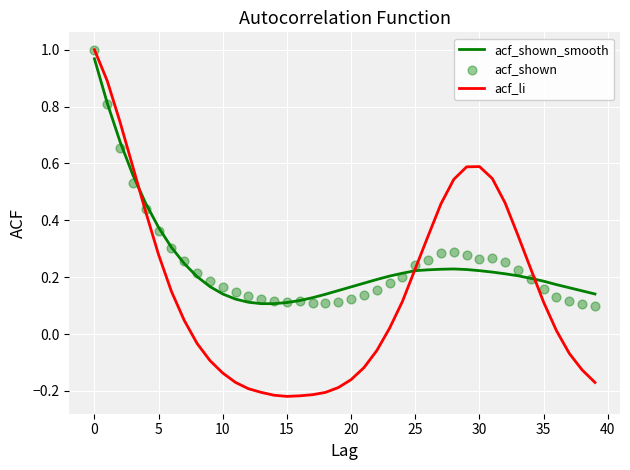

Which series contains the lowest Y value?

acf_li